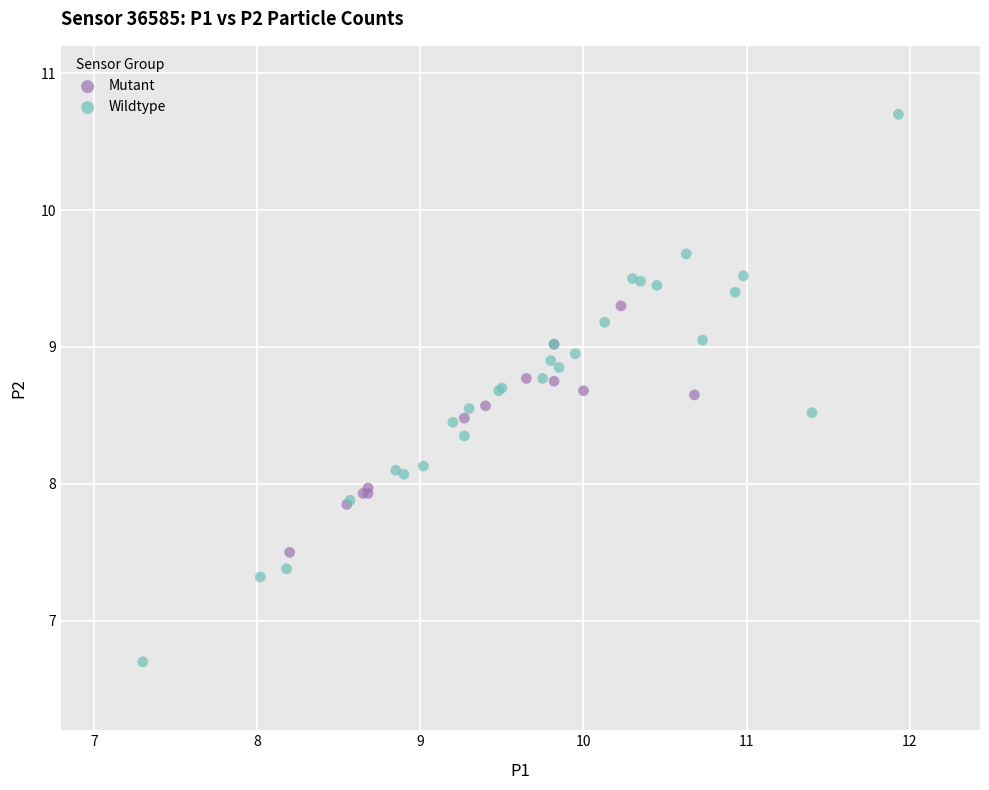

Which series contains the lowest Y value?

Wildtype